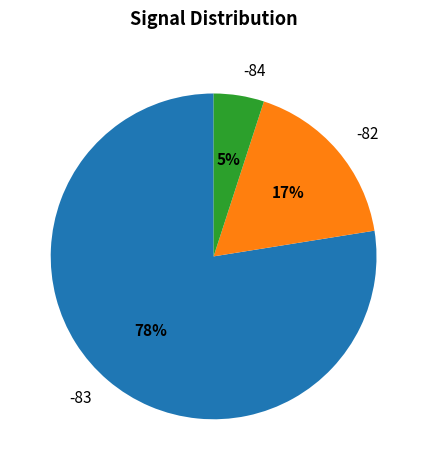

Which has a higher value, -84 or -83?

-83